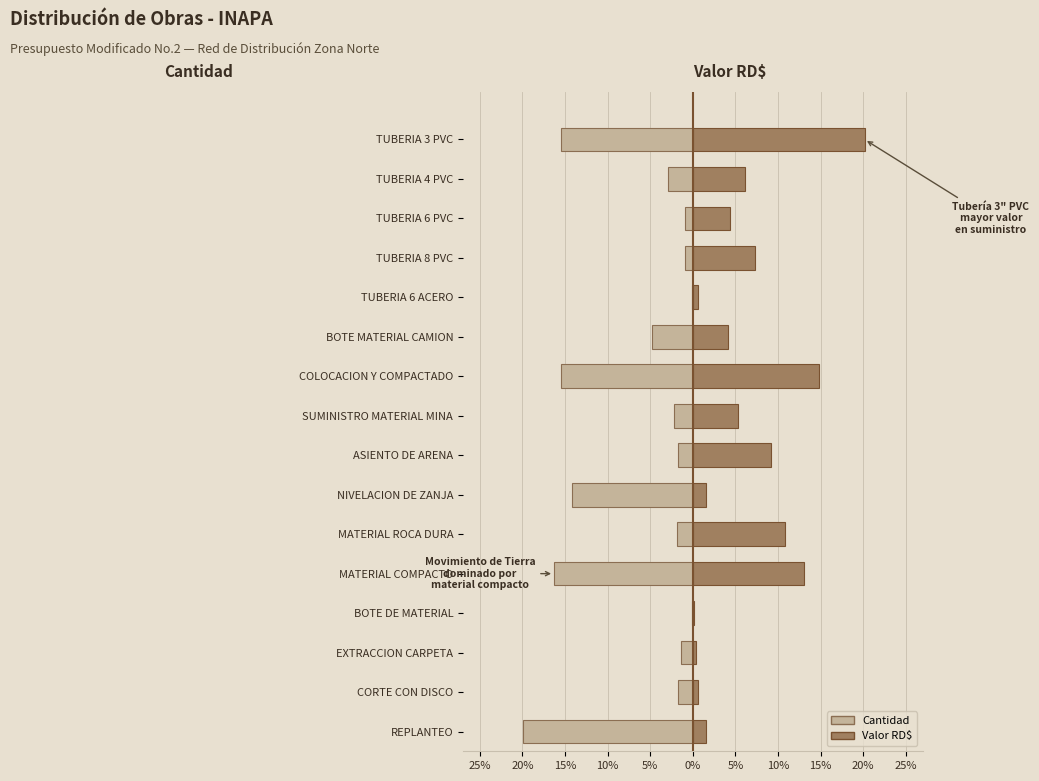

Rank the series by their maximum value, from highest to lowest.

Valor RD$, Cantidad